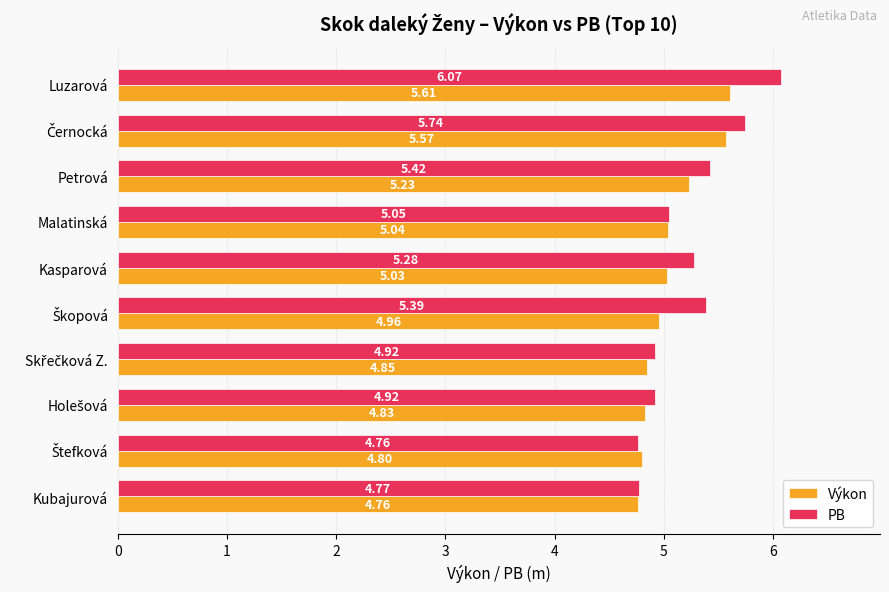

What is the sum of all Výkon values?

50.7